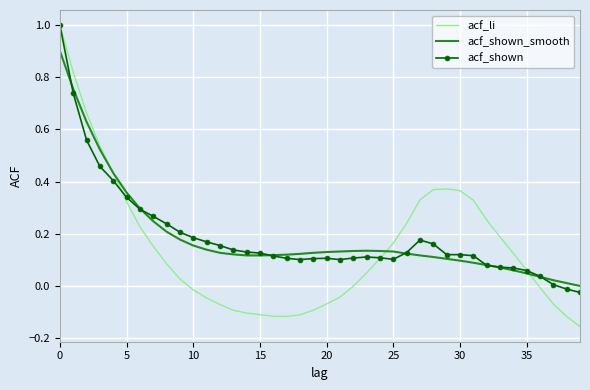

Which series has the largest range (max minus min)?

acf_li